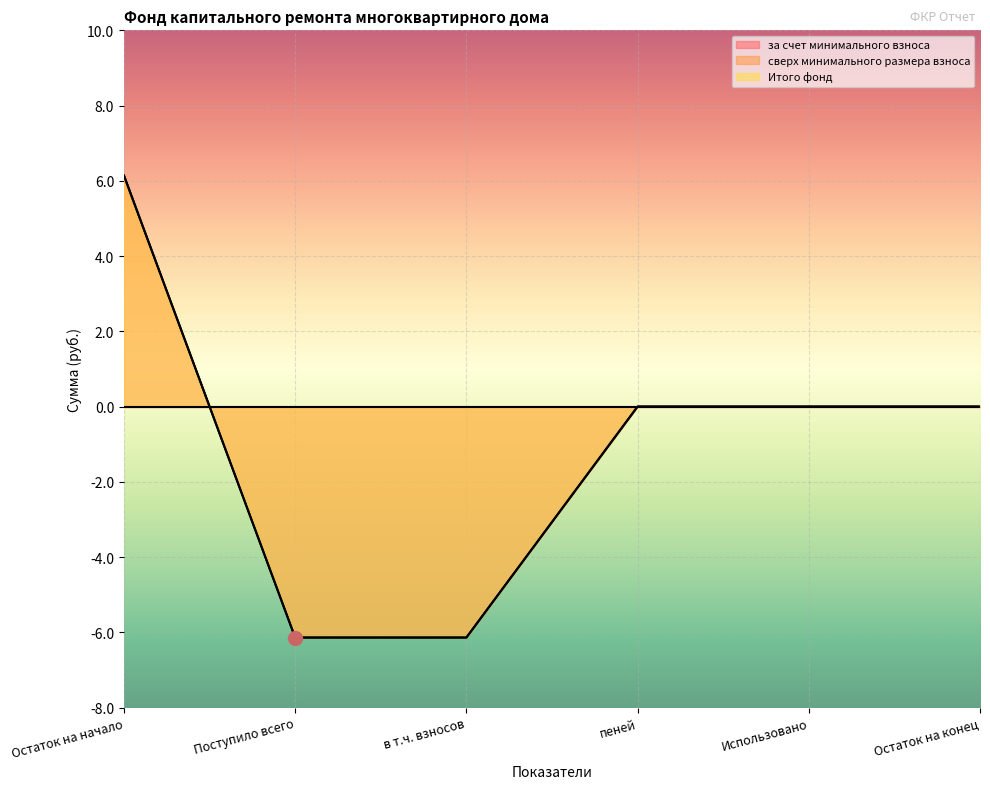

At how many categories does at least one series exceed -1?

4